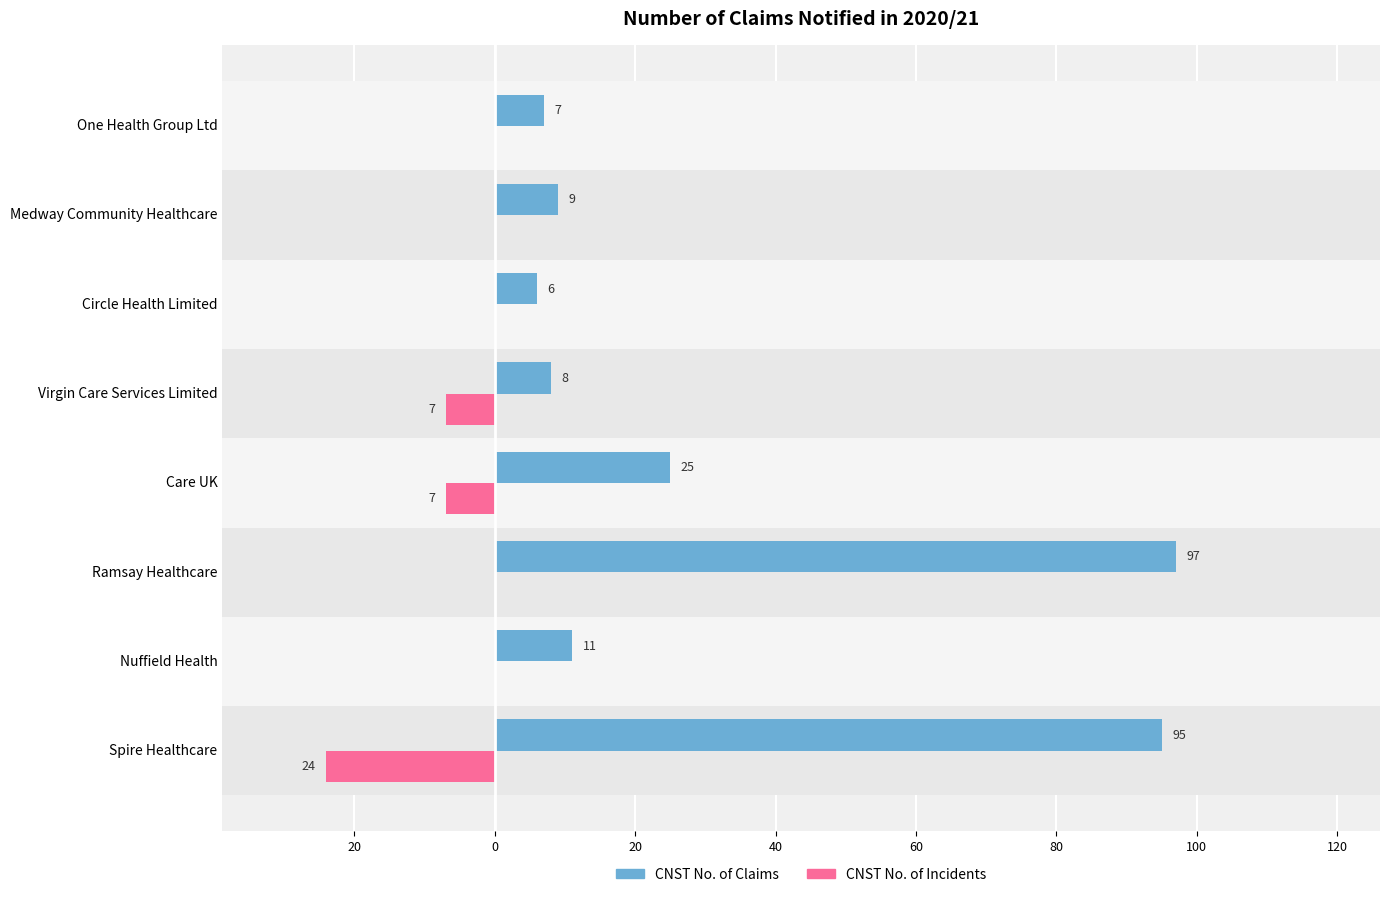

What are all the series names shown in the legend?

CNST No. of Claims, CNST No. of Incidents